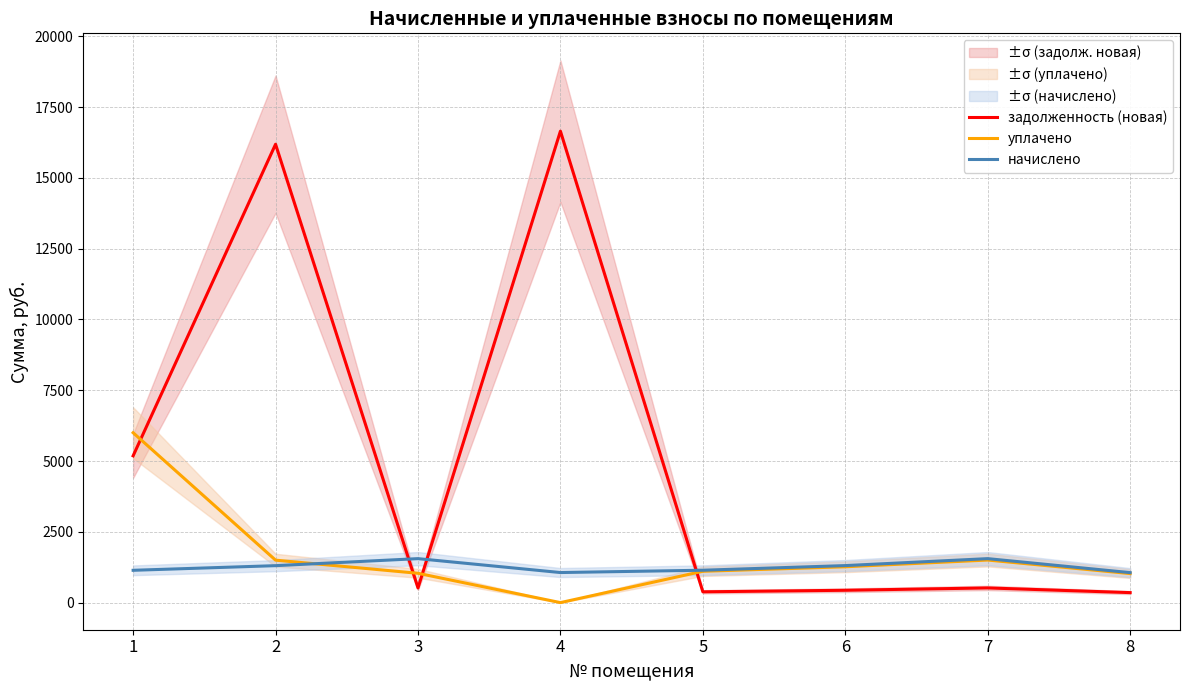

At how many categories does at least one series exceed 13636?

2